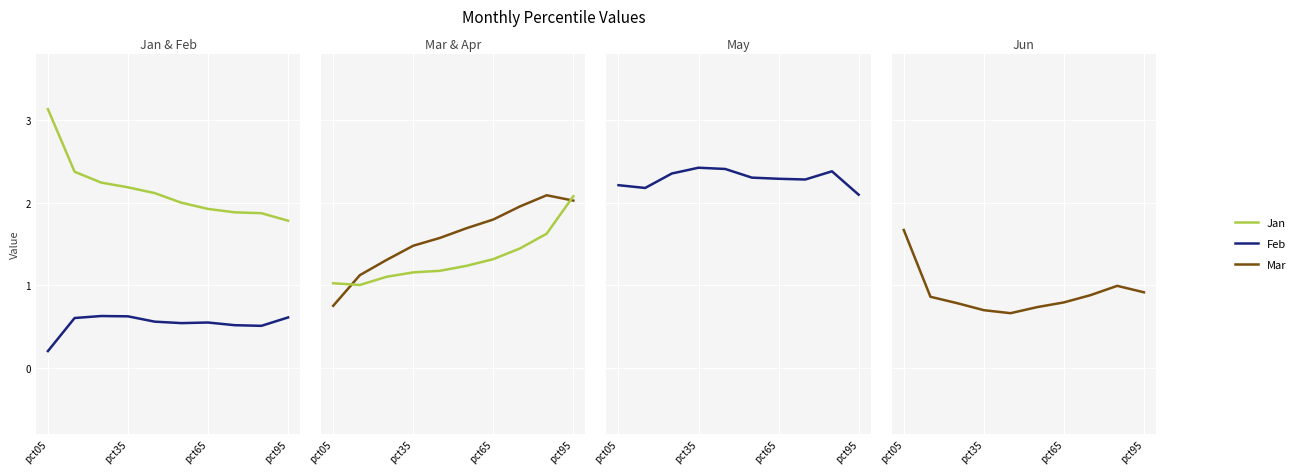

The value of Apr at 4 is 1.2. True or false?

True